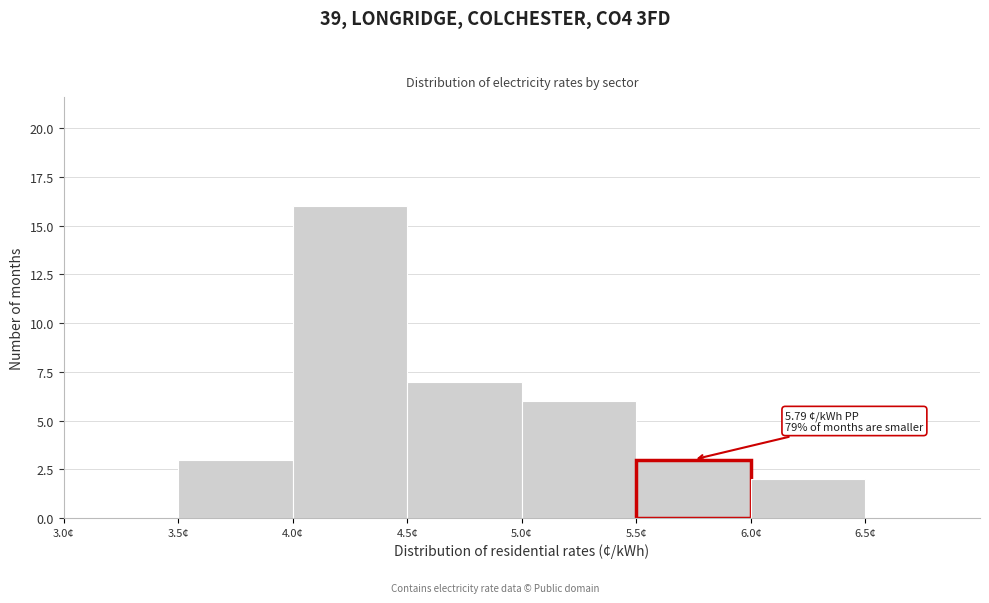

Which range on the x-axis has the tallest bar?

4.0 to 4.5